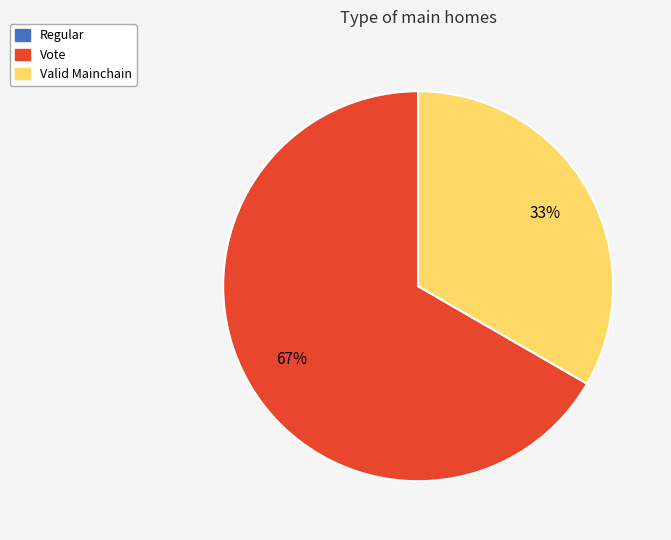

The Vote slice represents 67% of the pie. True or false?

True